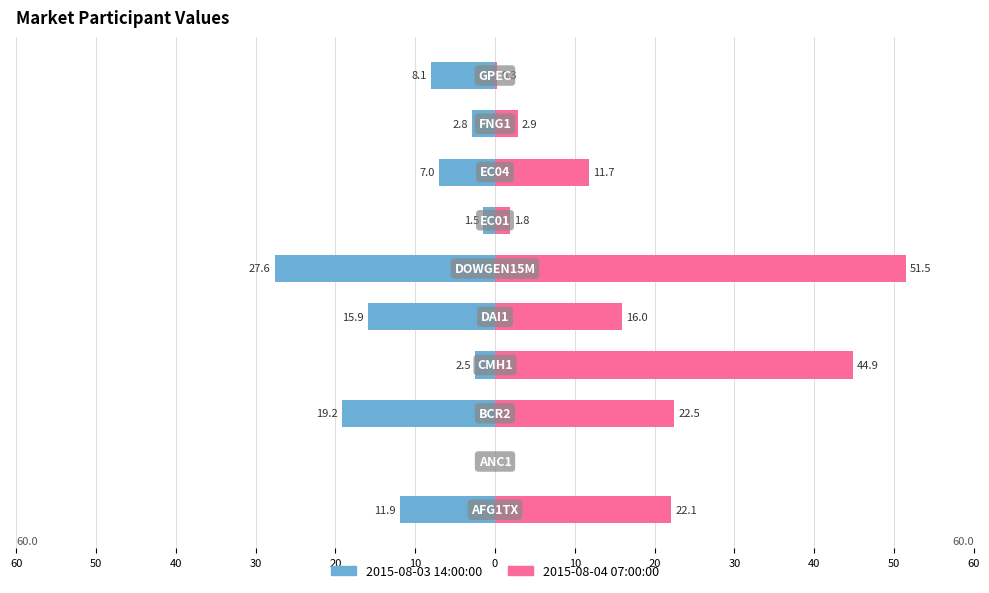

Reading right to left, transcribe all the data shown in this chart.

2015-08-03 14:00:00: 30=-8.1	20=-2.8	10=-7.0	0=-1.5	10=-27.6	20=-15.9	30=-2.5	40=-19.2	50=0.0	60=-11.9
2015-08-04 07:00:00: 30=0.3	20=2.9	10=11.7	0=1.8	10=51.5	20=16.0	30=44.9	40=22.5	50=0.0	60=22.1